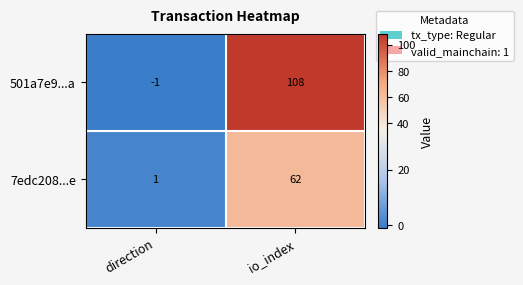

What is the difference between the 7edc208...e values at io_index and direction?

61